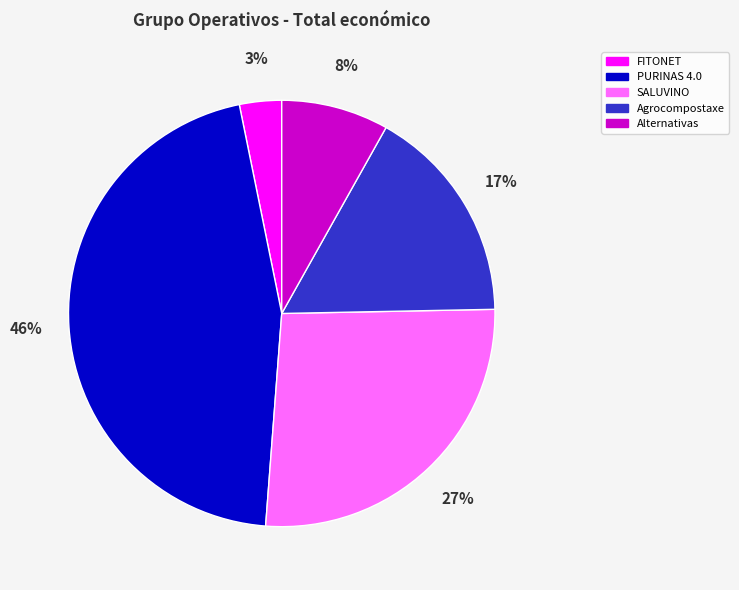

Between Agrocompostaxe and SALUVINO, which is larger?

SALUVINO